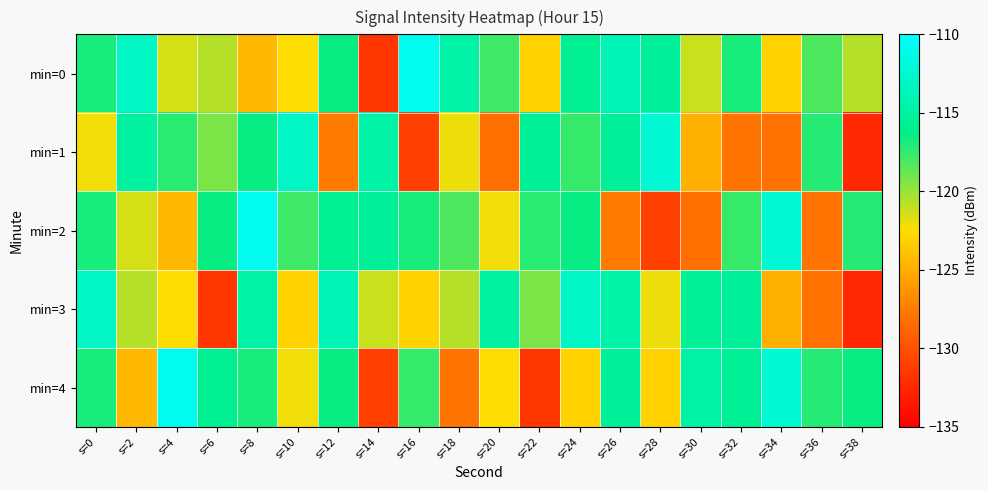

What is the total value across all series at s=14?

-614.0